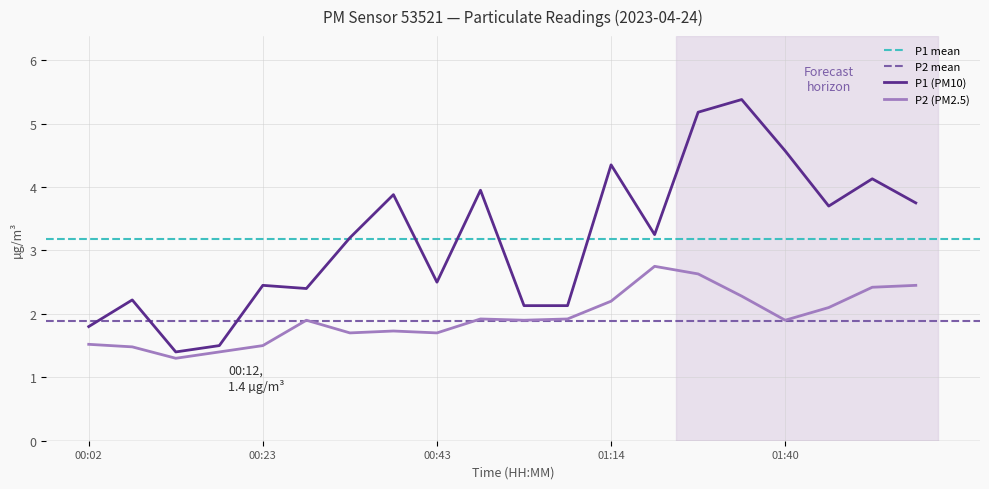

What is the sum of the P2 values at 00:38 and 01:20?

4.5